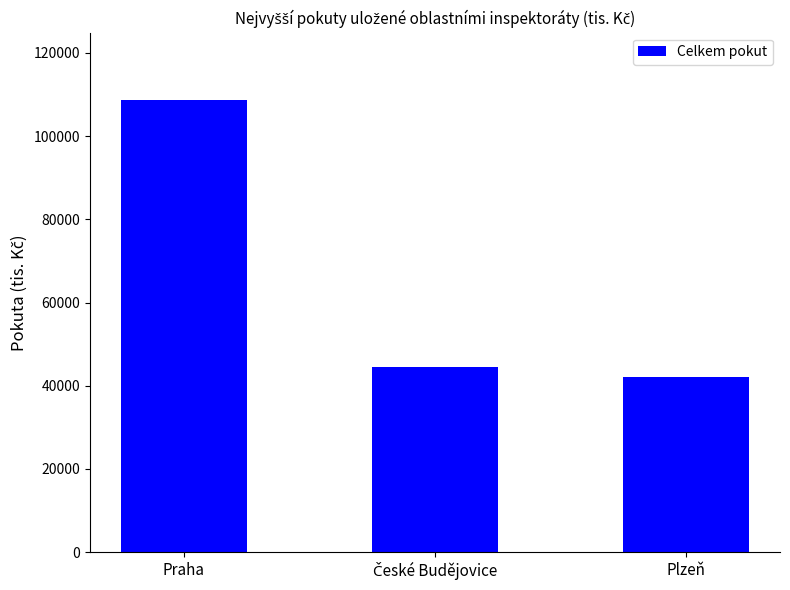

What is the smallest value displayed?

42058